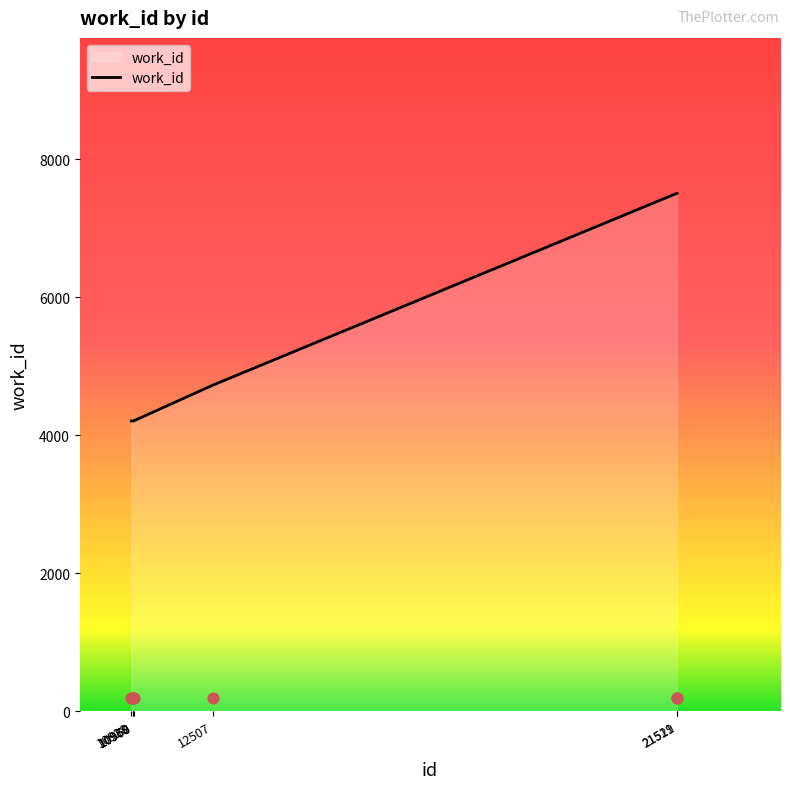

What is the change in value from 10969 to 21519?

+3299